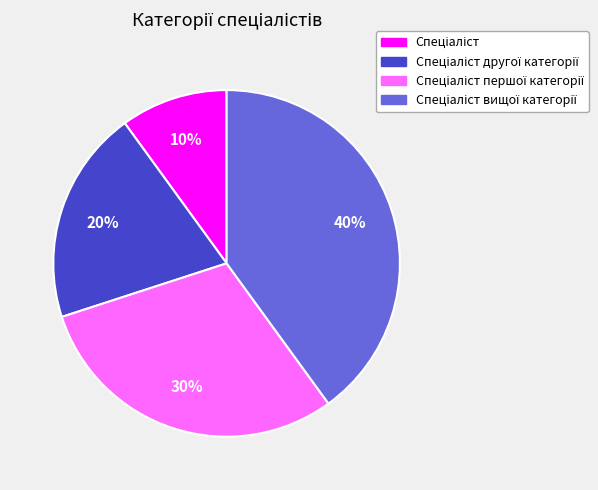

Is there any slice that represents more than half of the pie?

No